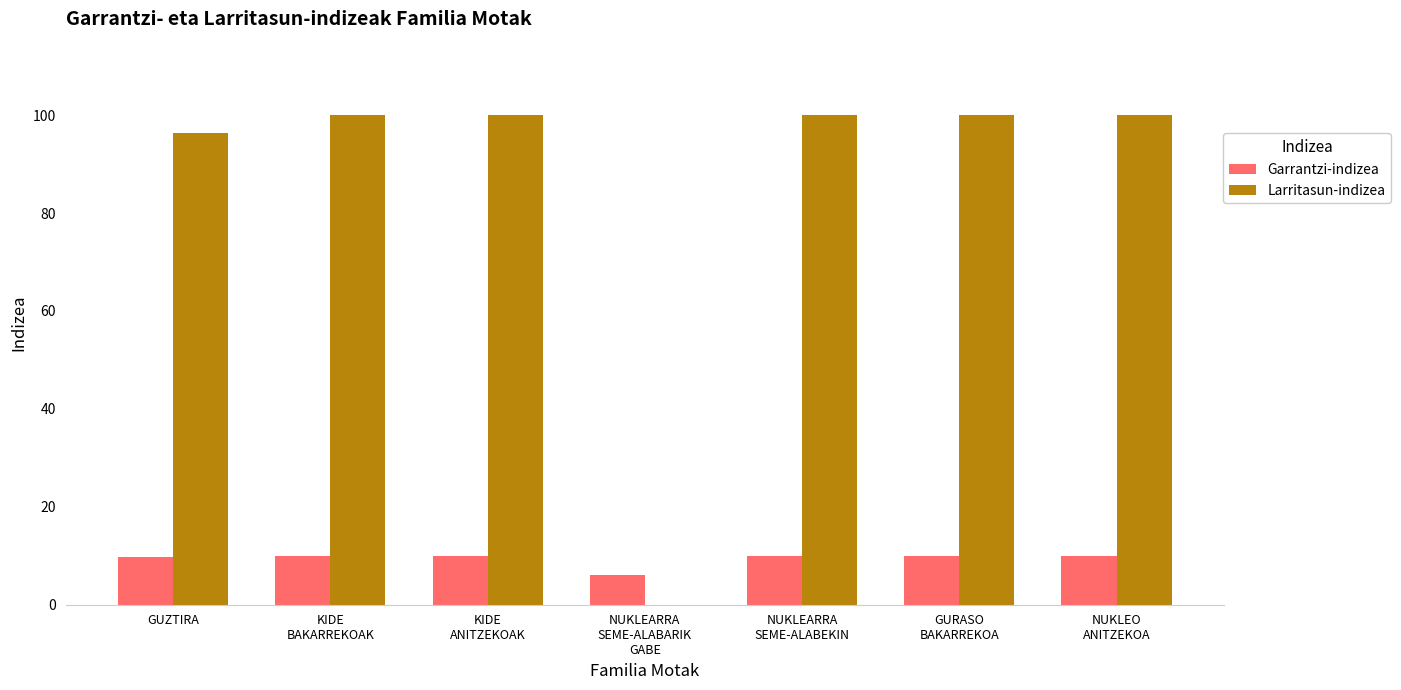

What is the maximum value shown in the chart?

100.0